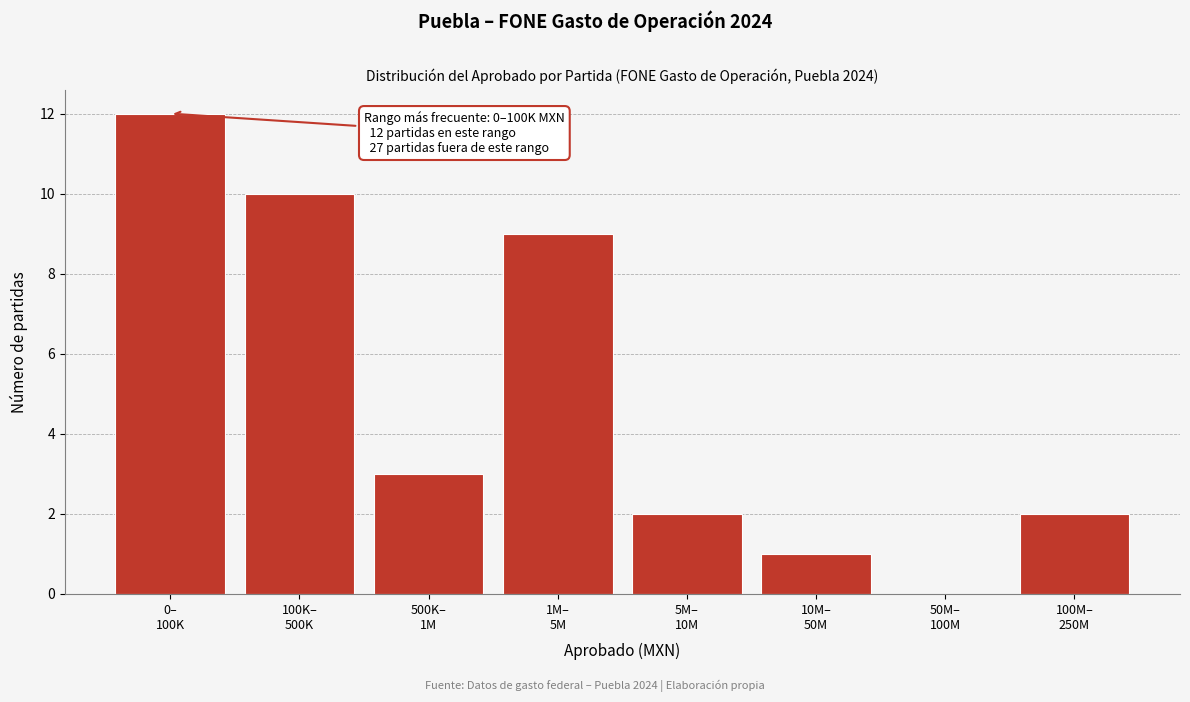

What is the sum of all values?

39